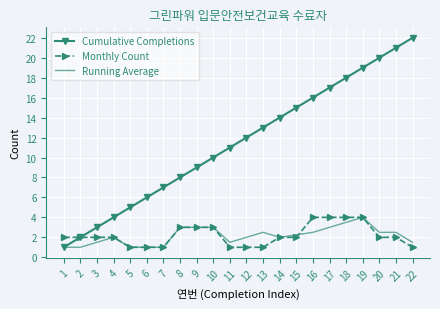

At which label does Cumulative Completions reach its minimum?

1